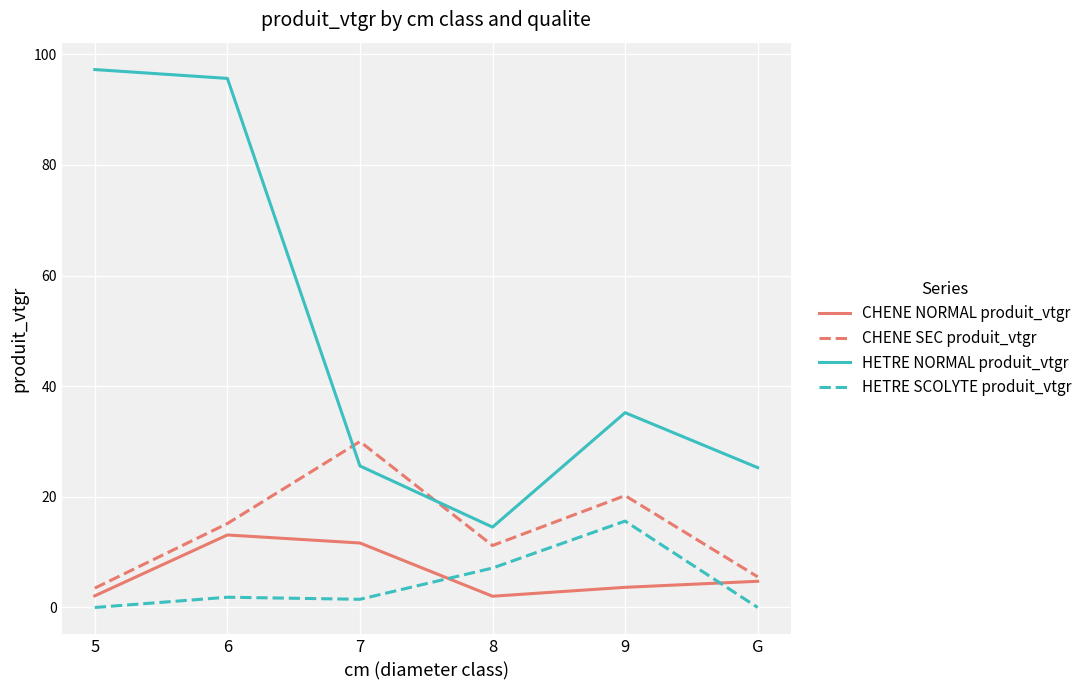

Where is the first local maximum for CHENE SEC produit_vtgr?

7